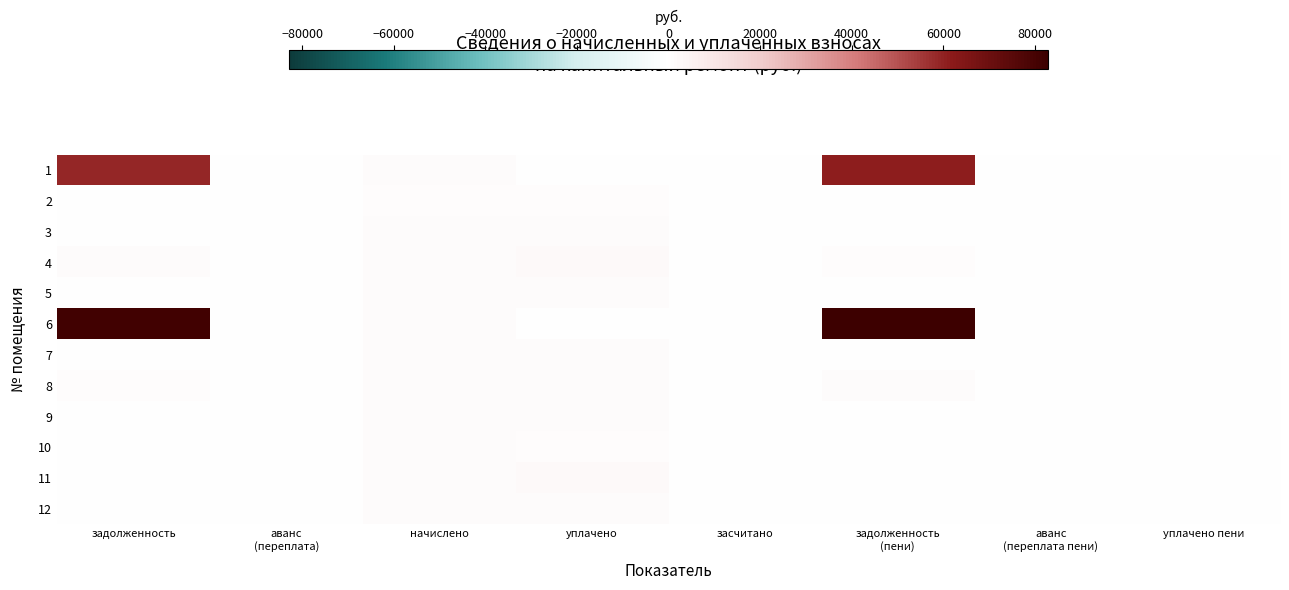

Count the number of data series in this chart.

12